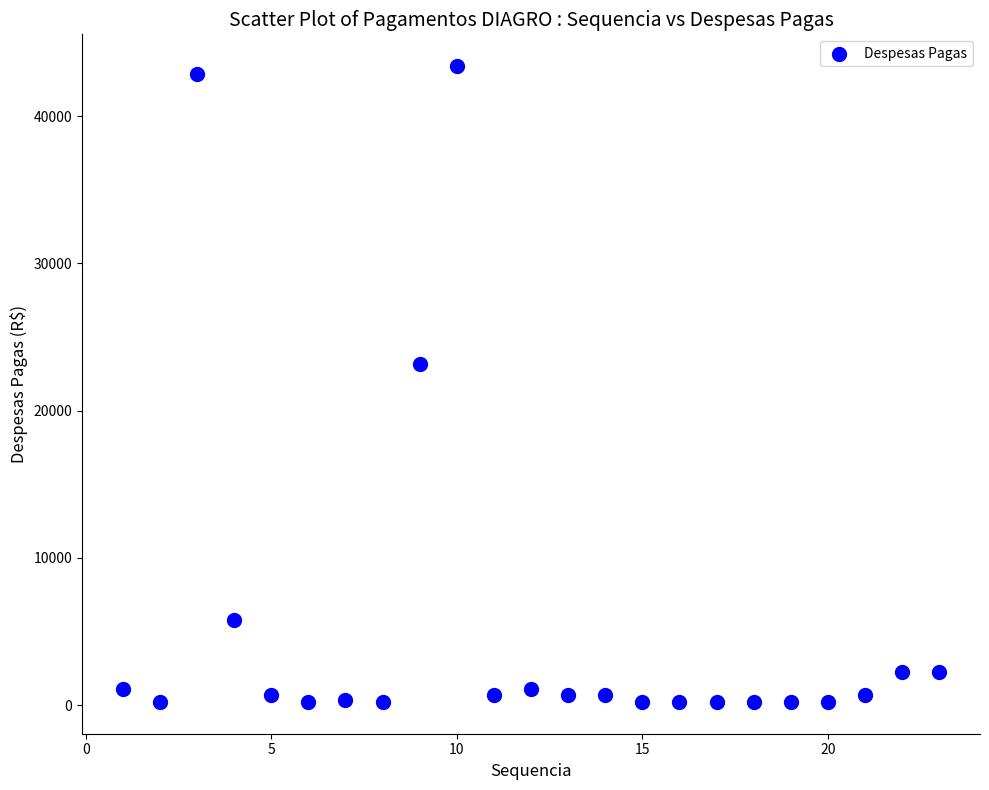

What Y value in the scatter plot is closest to 21810?

23175.0